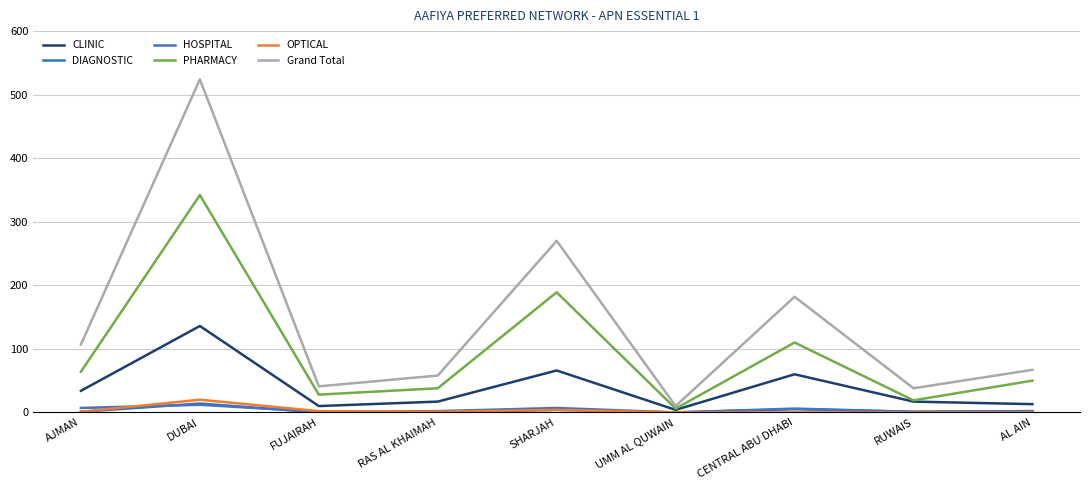

At which category is the sum across all series the highest?

DUBAI